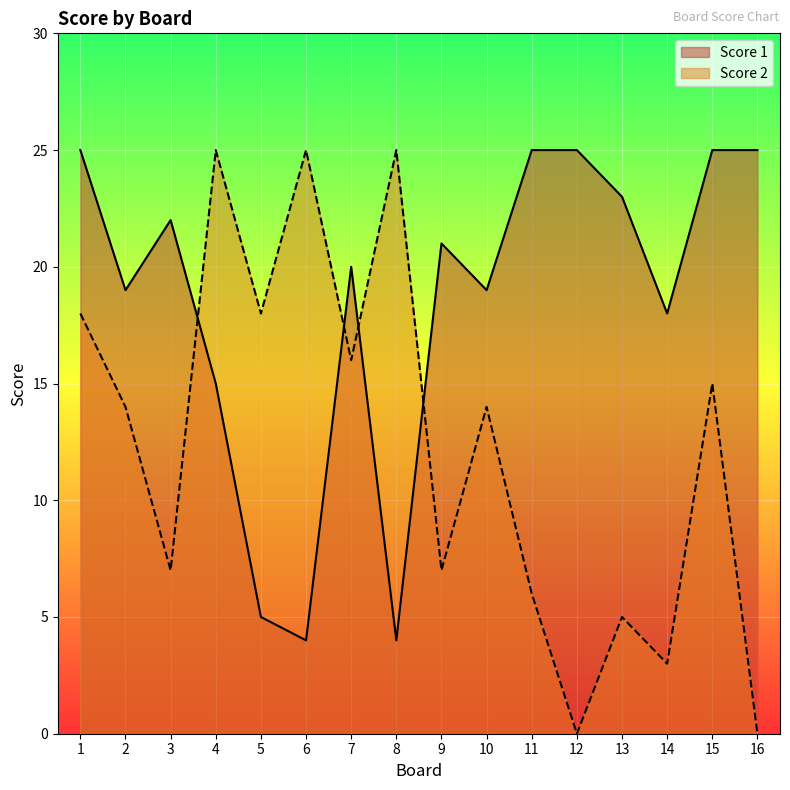

At which label does Score 1 first exceed 21?

1